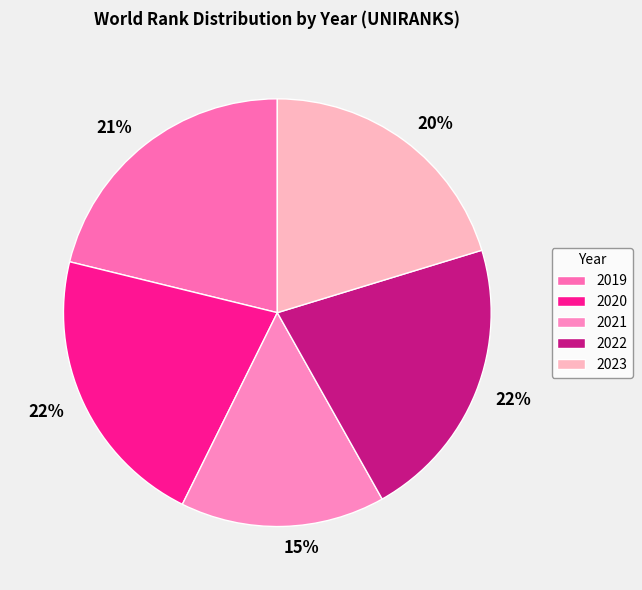

Is the sum of 2021 and 2023 greater than half?

No